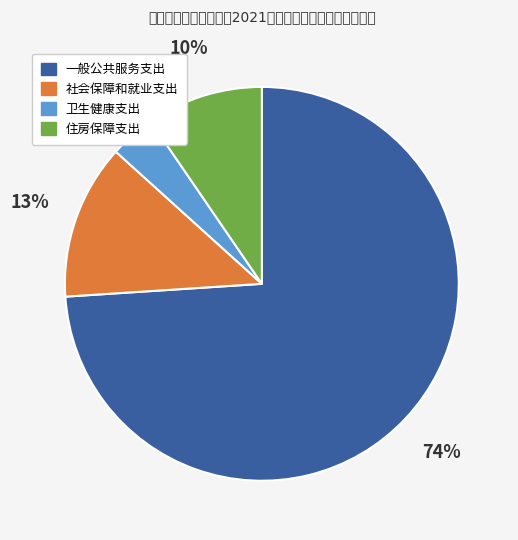

Does 住房保障支出 represent more than half of the total?

No